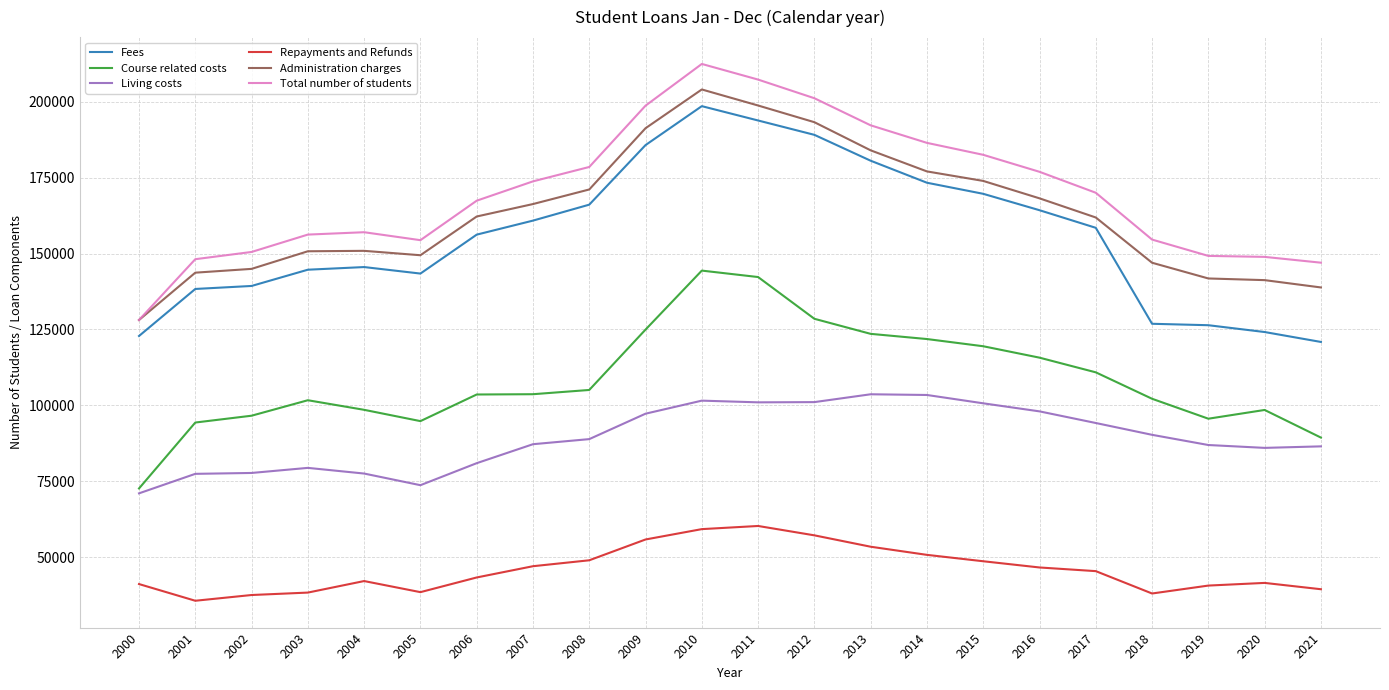

Is the value of Fees at 2004 greater than the value of Repayments and Refunds at 2018?

Yes